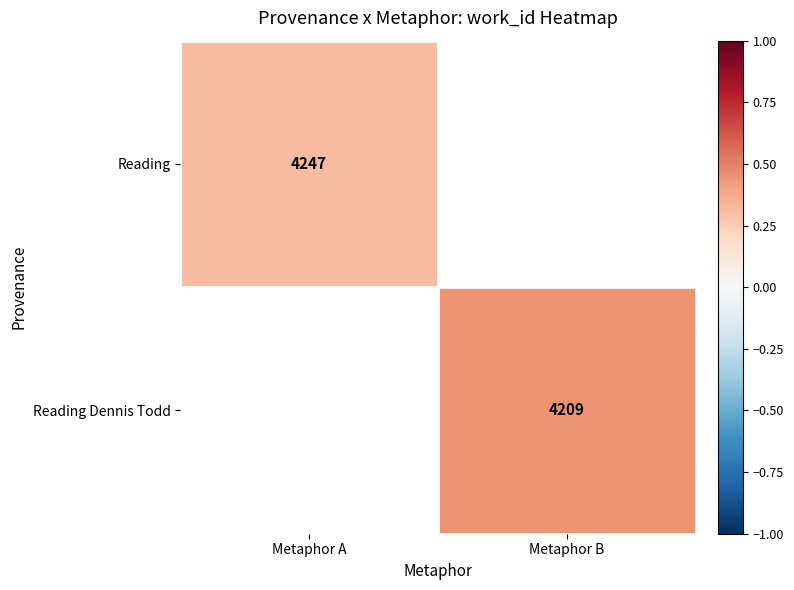

Which label corresponds to the largest value in the chart?

Metaphor B